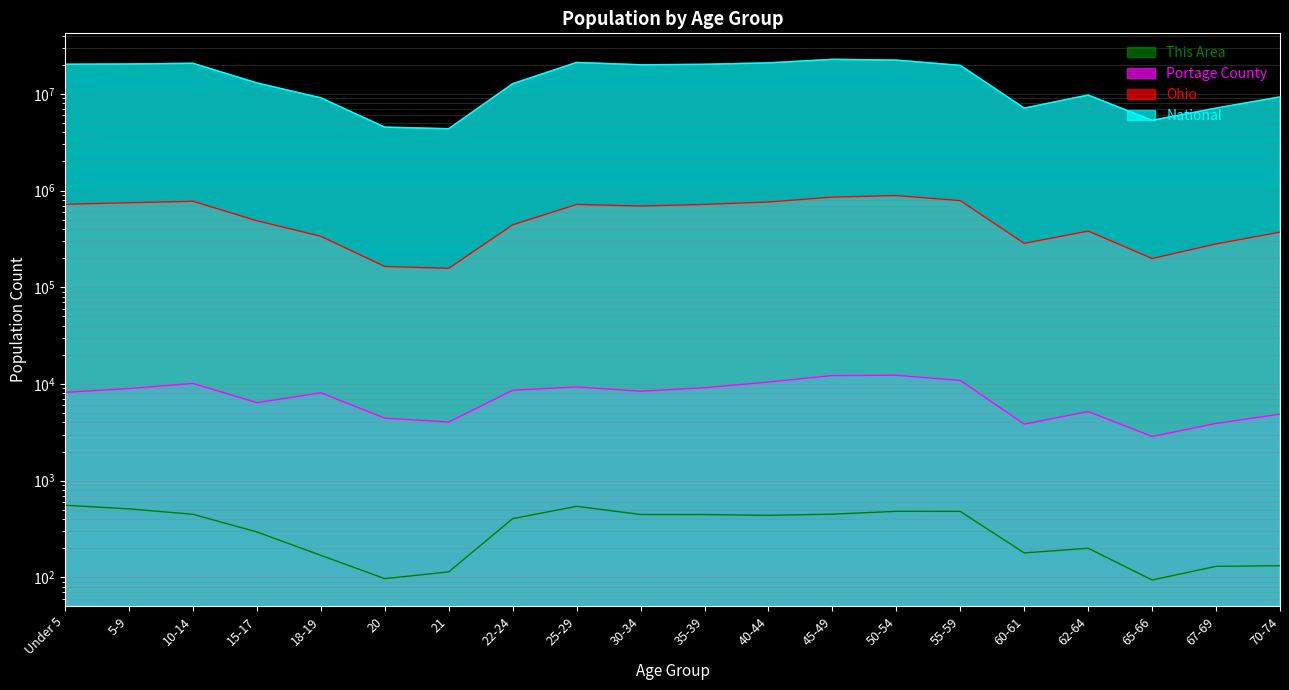

What is the minimum value shown in the chart?

94